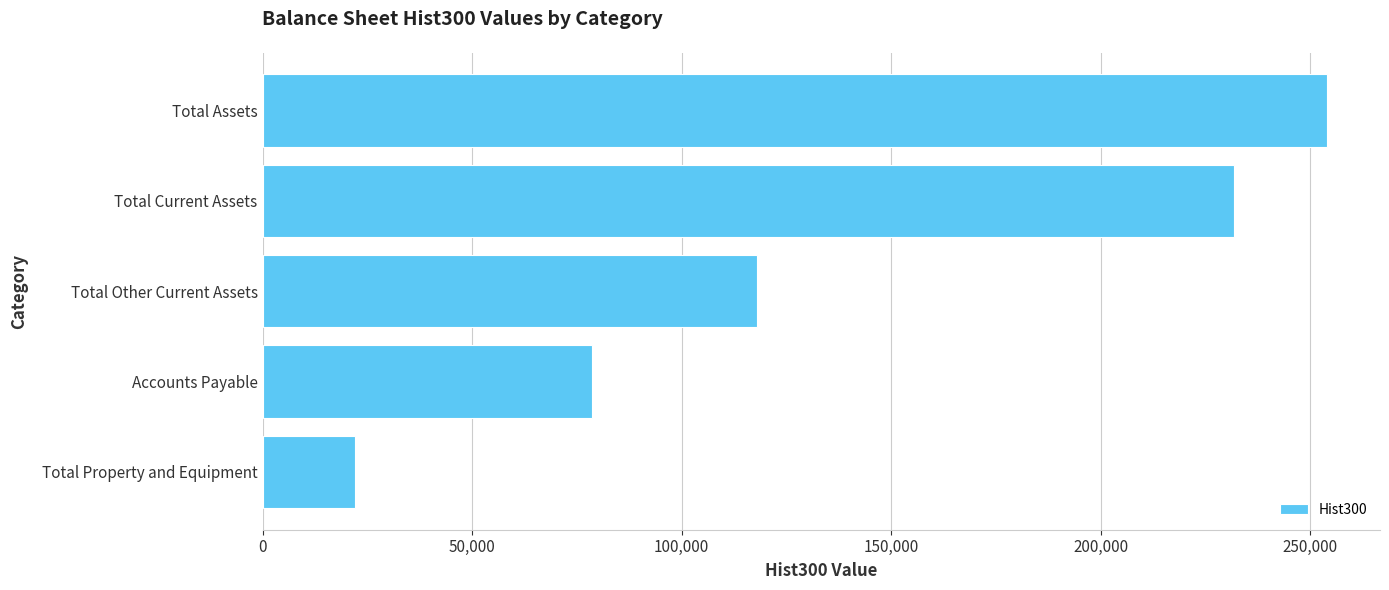

Does the chart contain stacked bars?

No